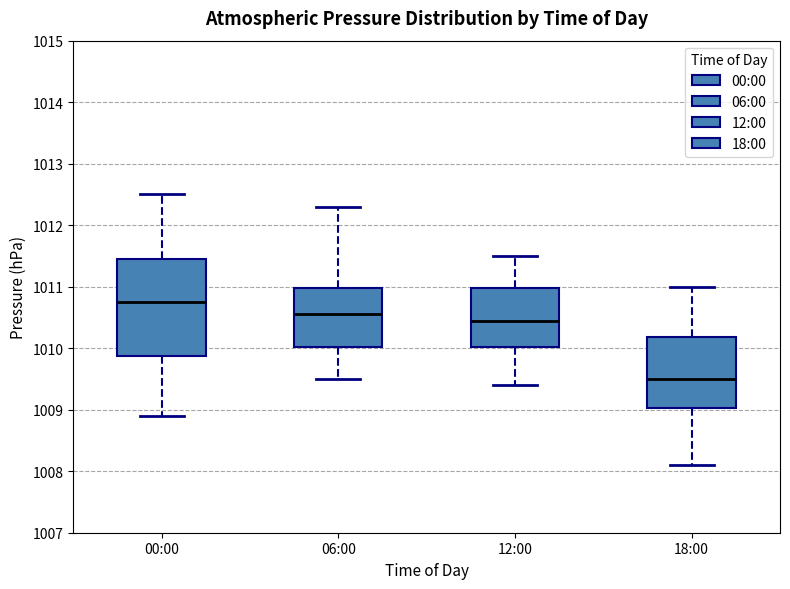

Comparing the boxes themselves (not the whiskers), which one is the tallest?

00:00